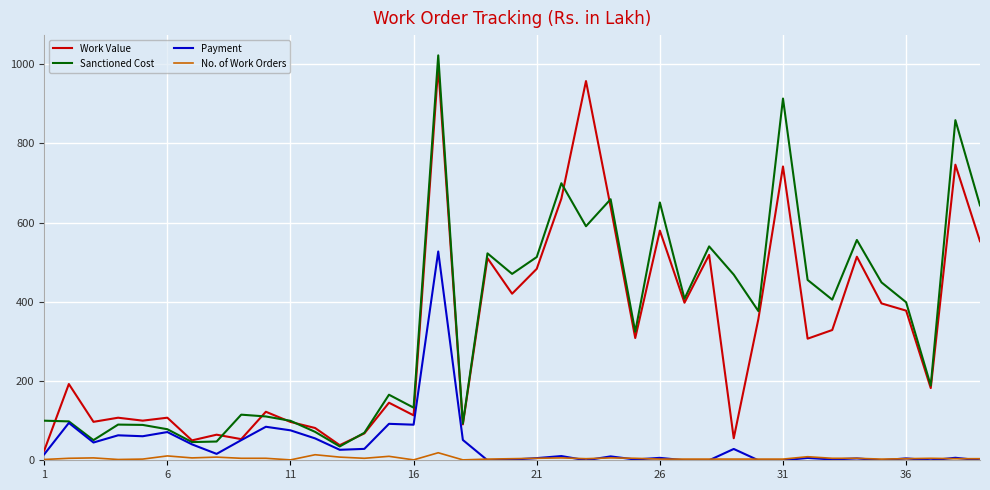

True or false: Sanctioned Cost and No. of Work Orders intersect in this chart.

False